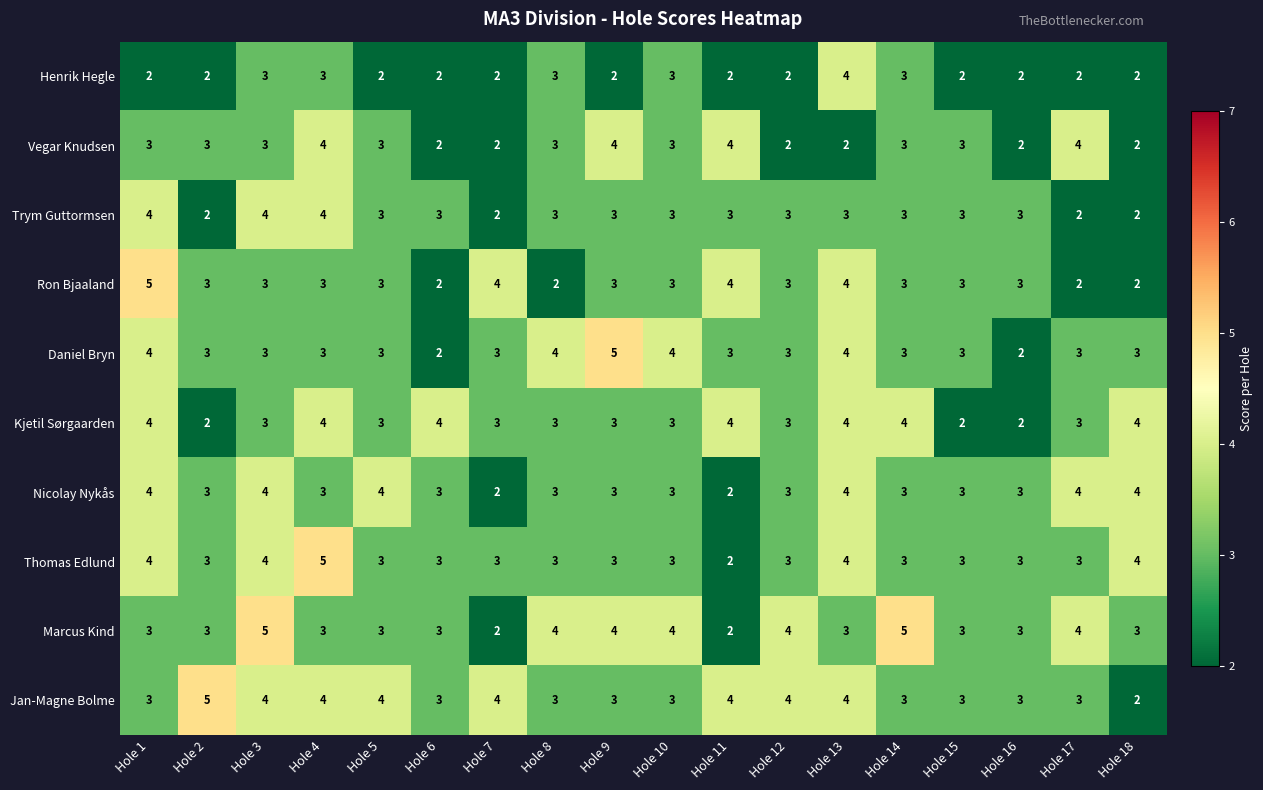

What is the approximate value of Kjetil Sørgaarden at Hole 7?

3